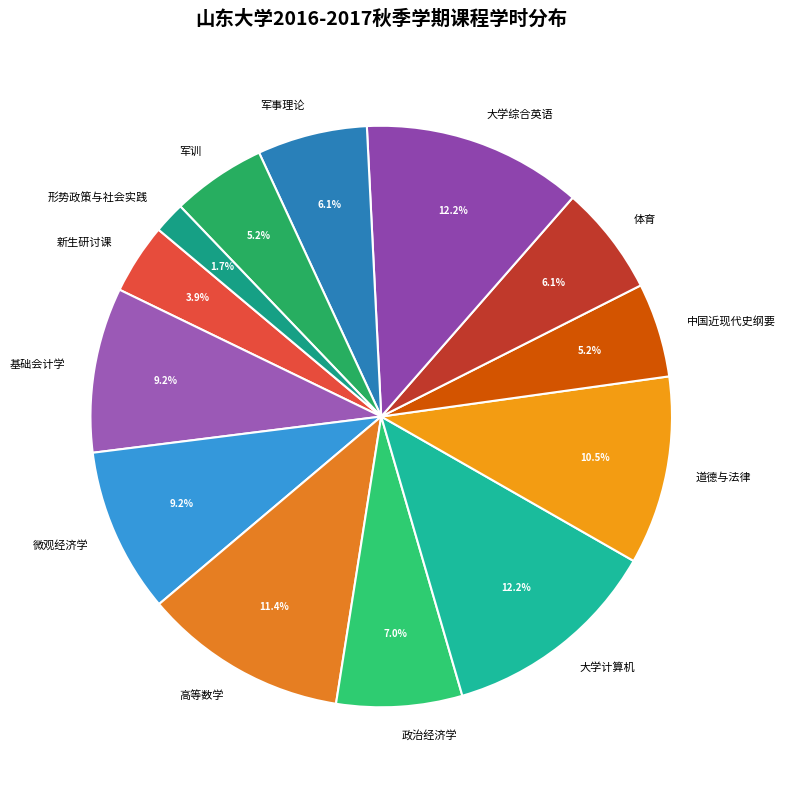

How many slices are in this pie chart?

13